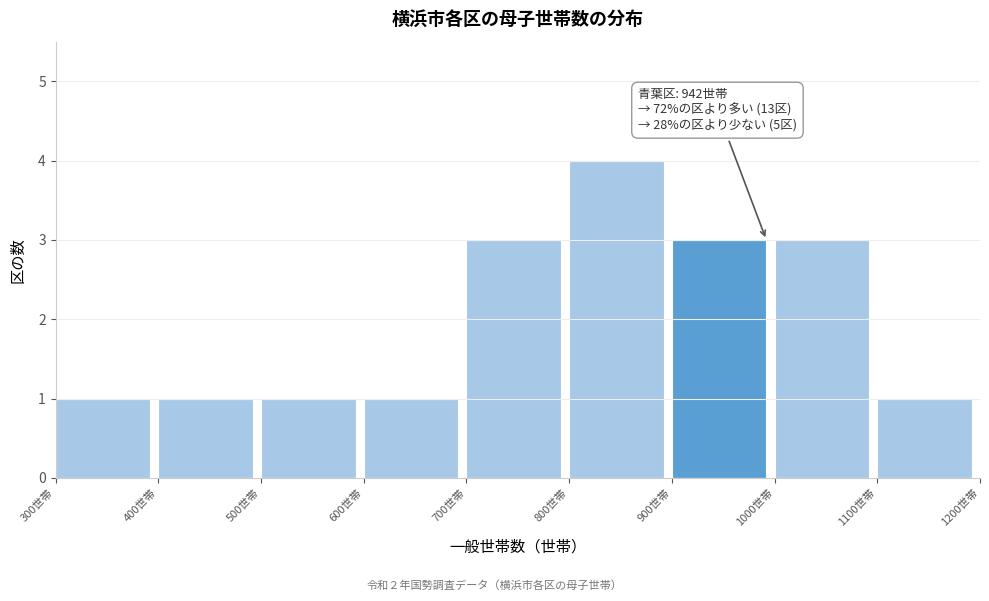

Over which range of the x-axis is the bar tallest?

800 to 900